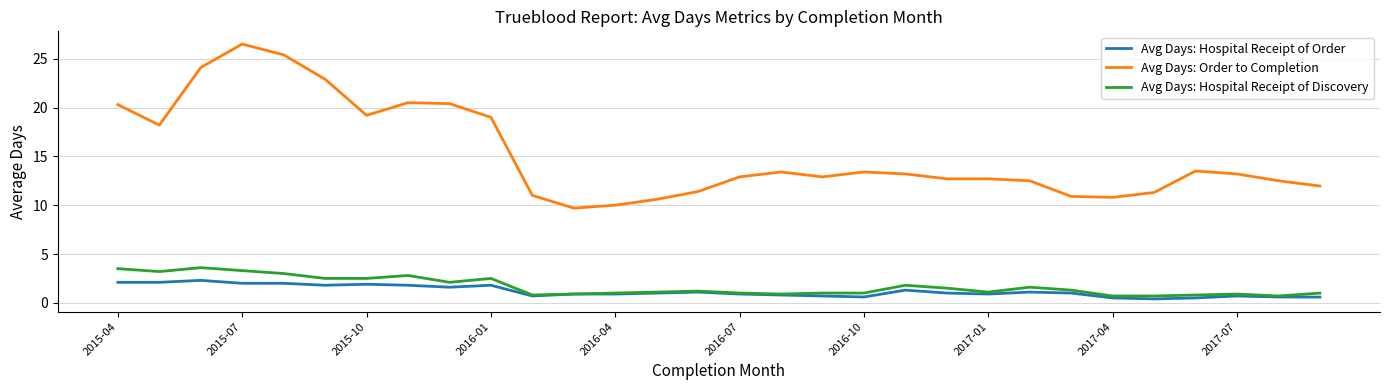

Which series has the widest spread of values?

Avg Days: Order to Completion